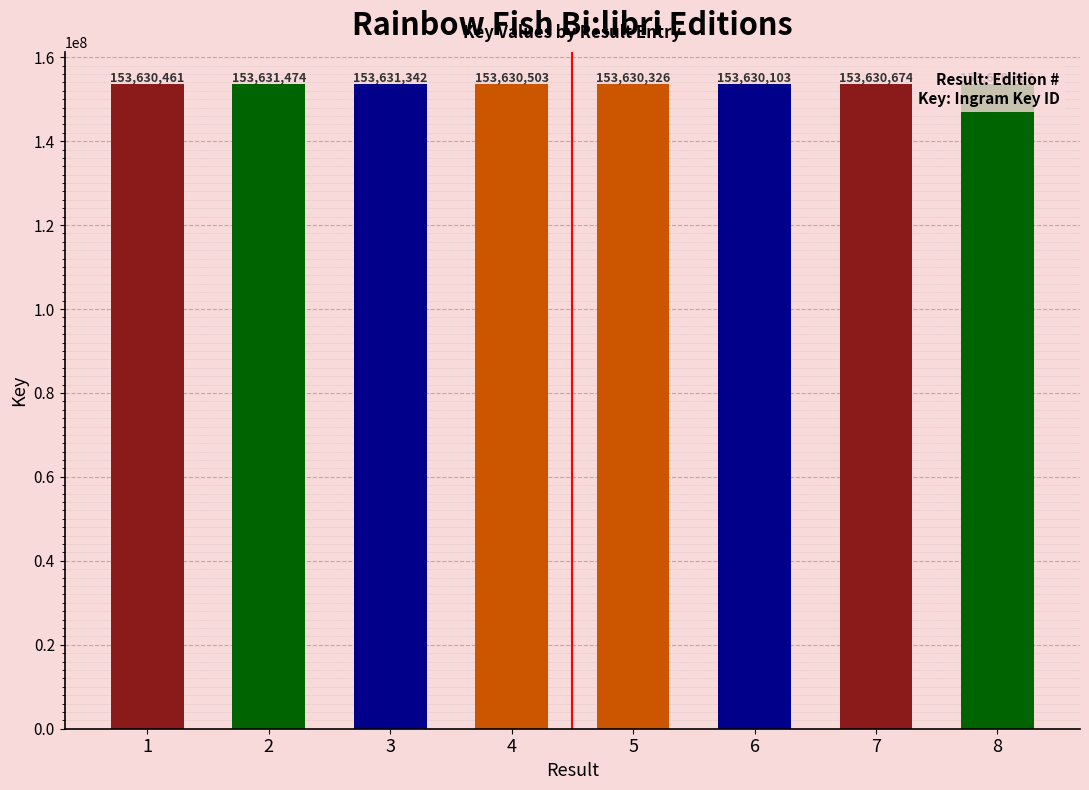

Count the number of data series in this chart.

1